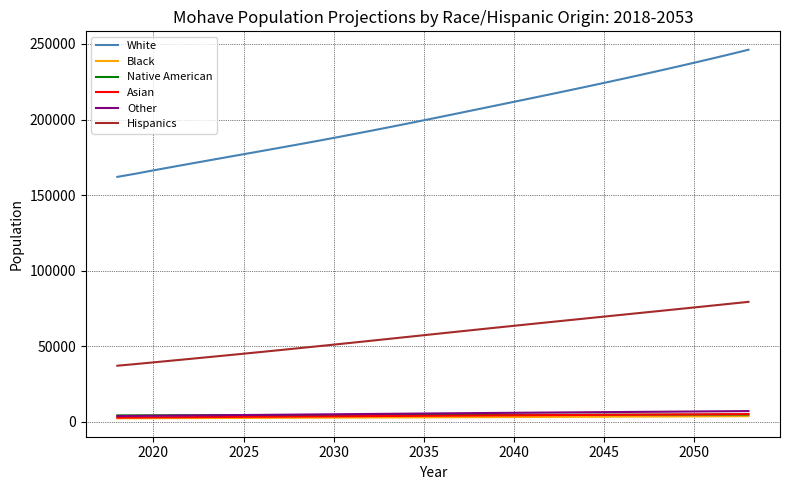

True or false: Other and White intersect in this chart.

False